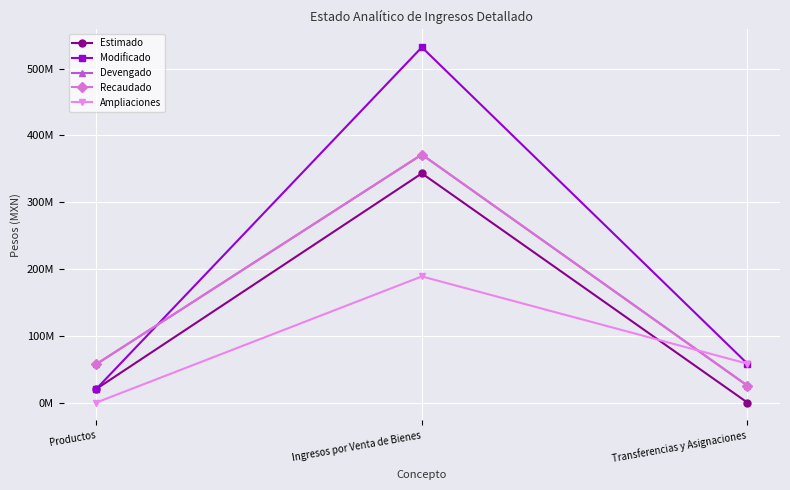

What is the difference between the highest and lowest values at Transferencias y Asignaciones?

58192398.3